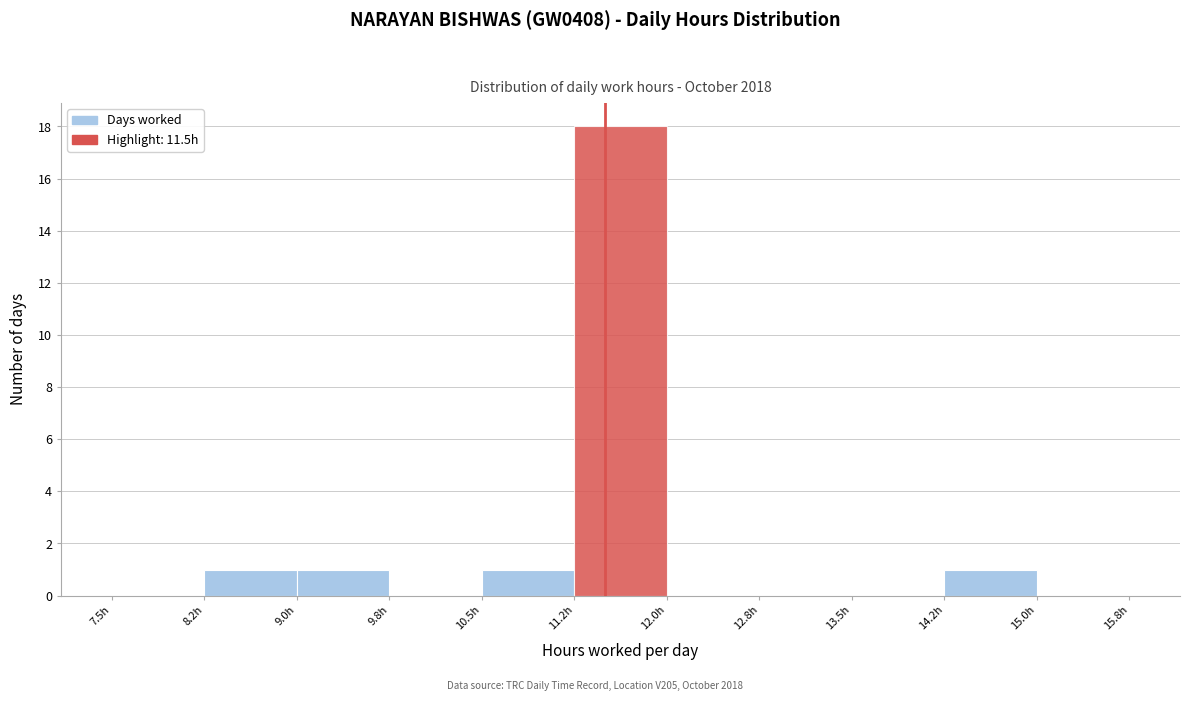

Over which range of the x-axis is the bar tallest?

11.25 to 12.00